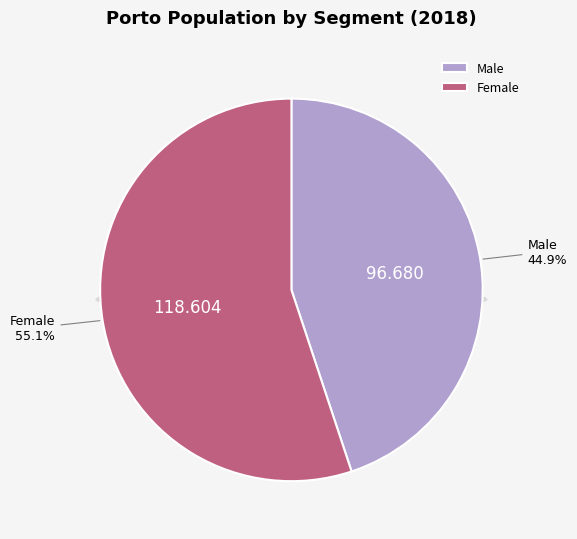

To the nearest percent, what percentage of the pie is Female?

55%